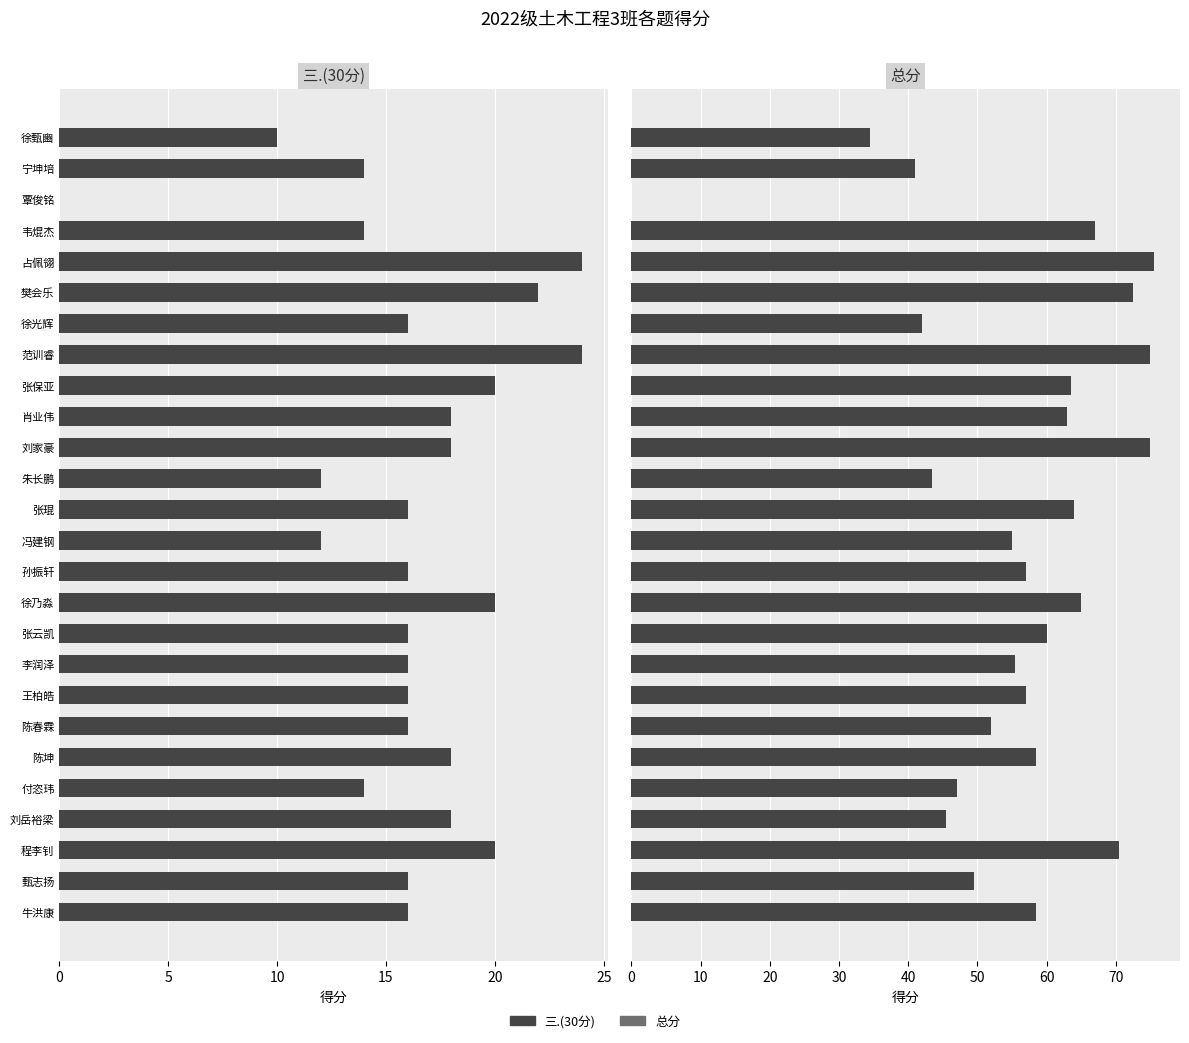

Is it true that 总分 equals 29.3 at 陈坤?

False